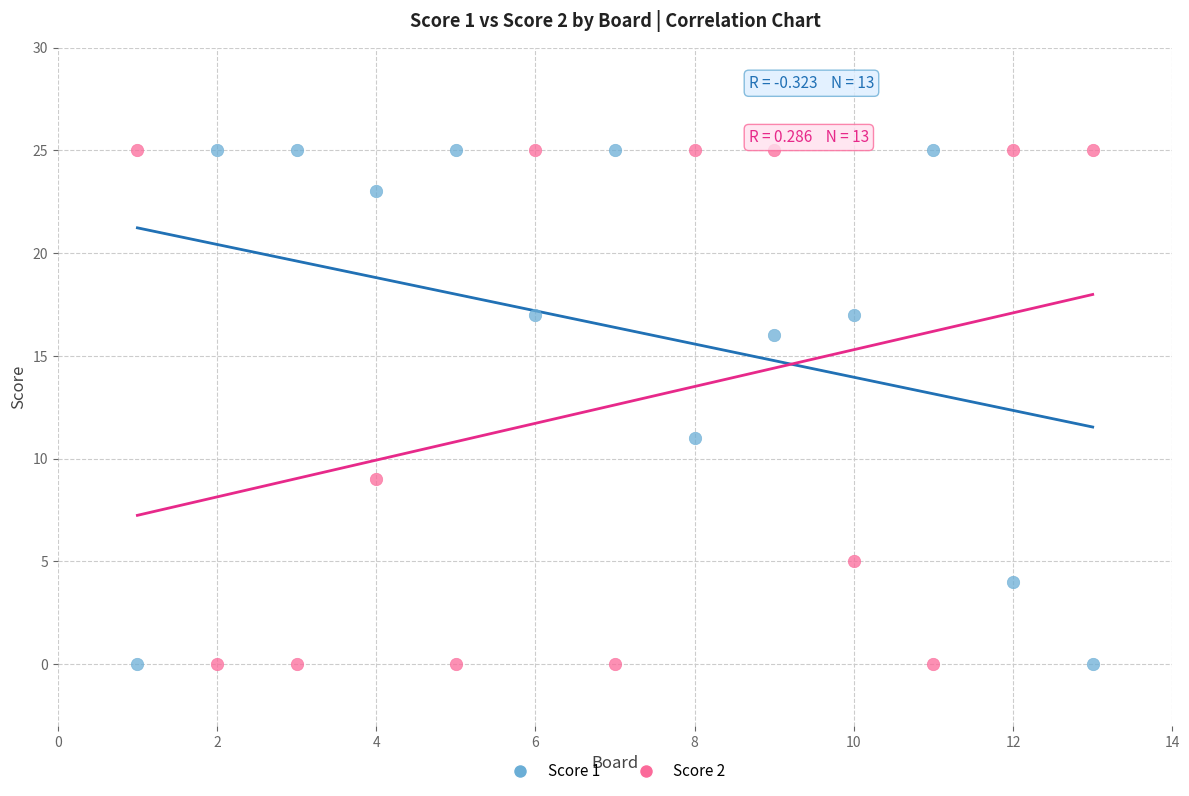

What is the X range (max minus min) for the scatter plot?

12